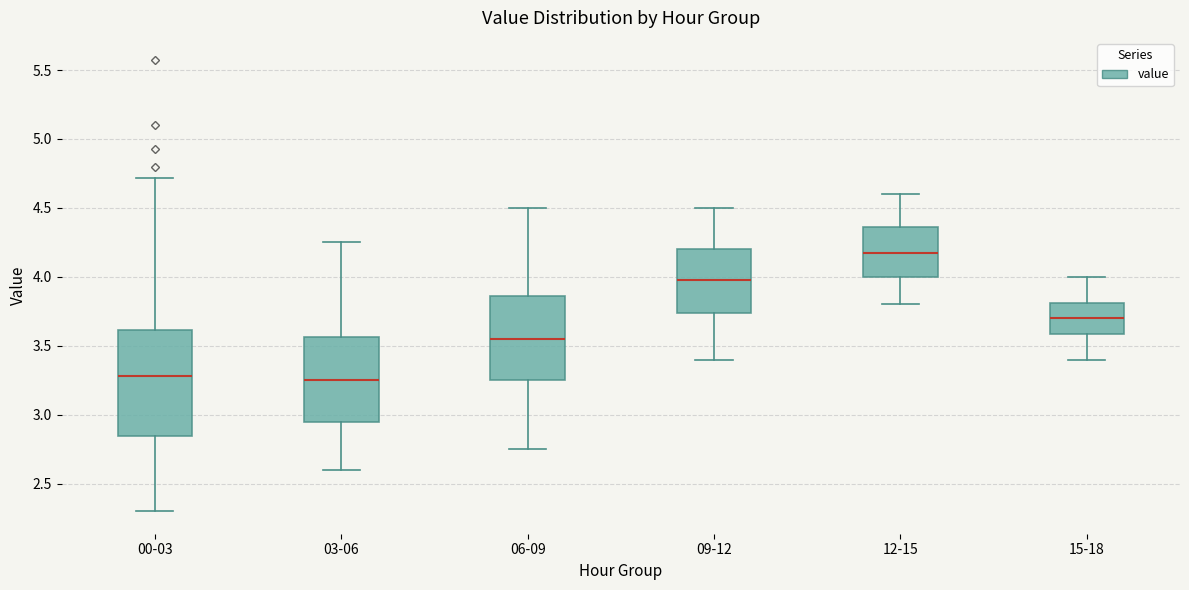

Which box has the highest median line?

12-15